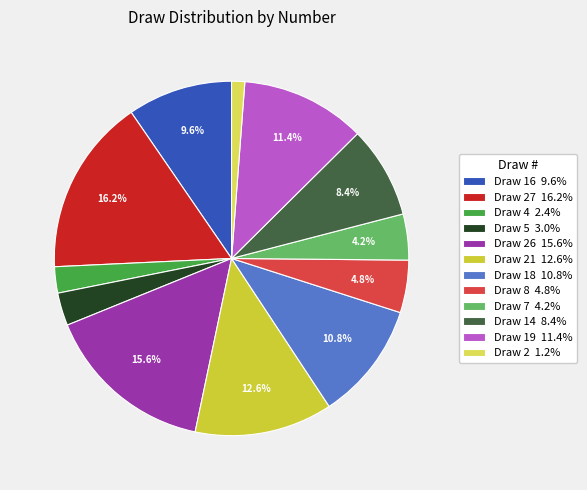

Count the number of slices in the pie.

12